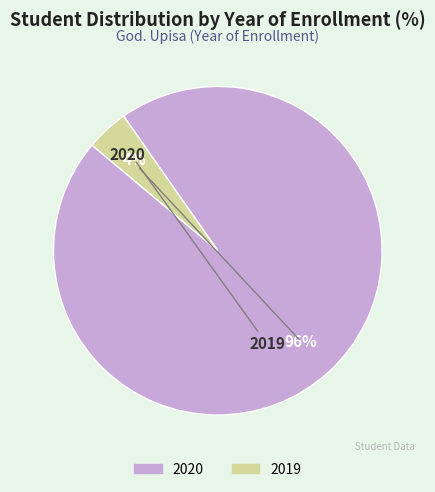

Rank the categories by value from lowest to highest.

2019, 2020